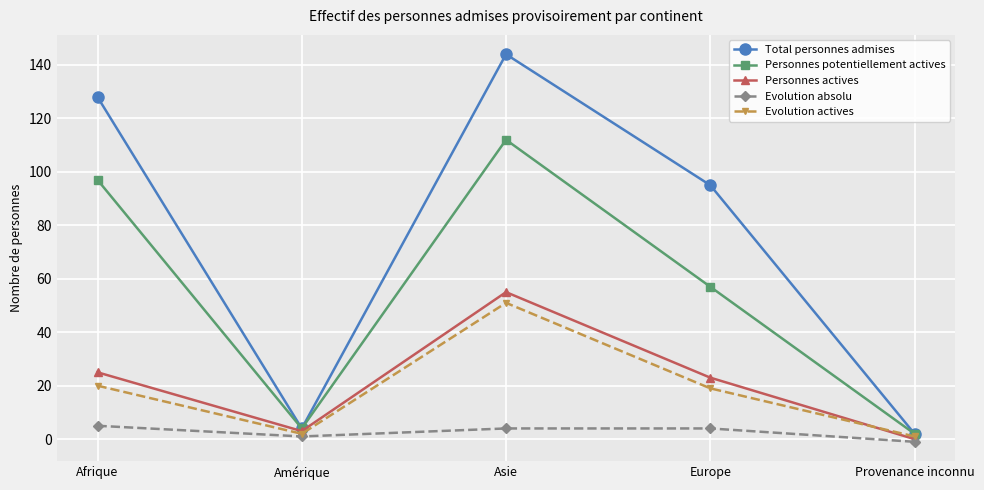

How many lines are shown in the chart?

5